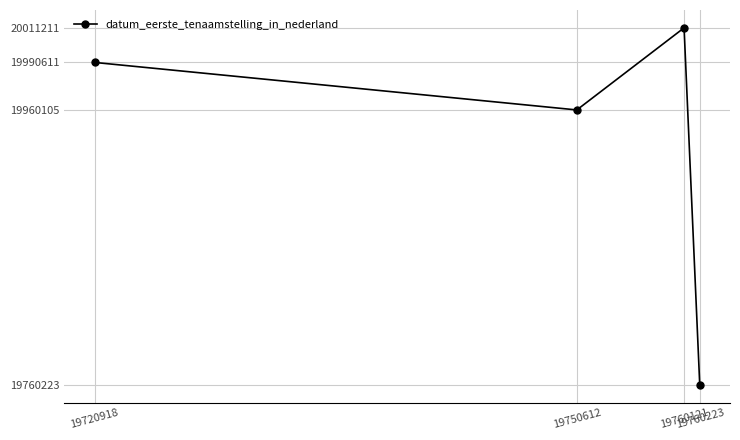

Does the chart display data point markers on the line(s)?

Yes